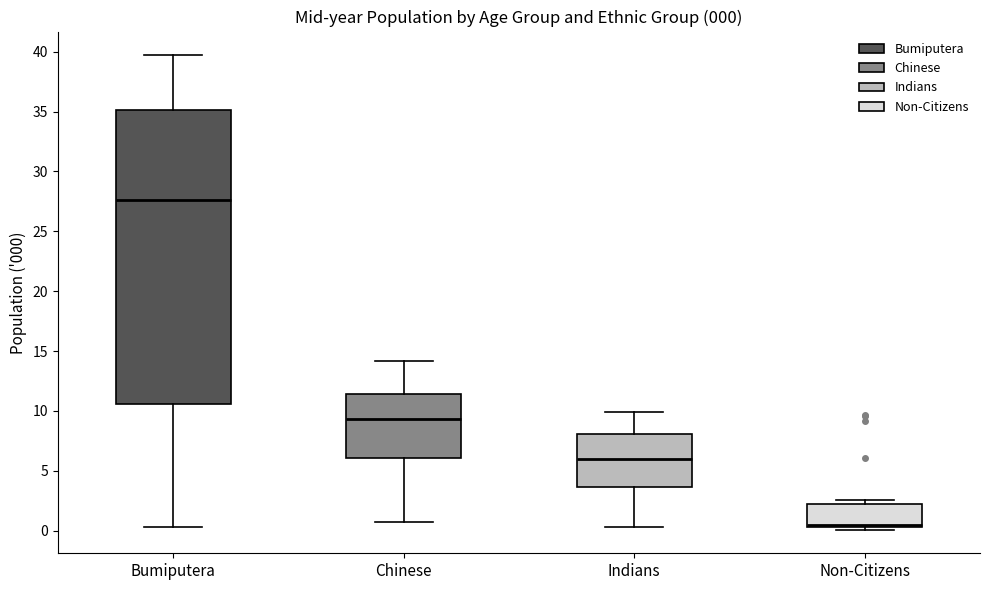

Which box is the tallest, from its lower edge to its upper edge?

Bumiputera